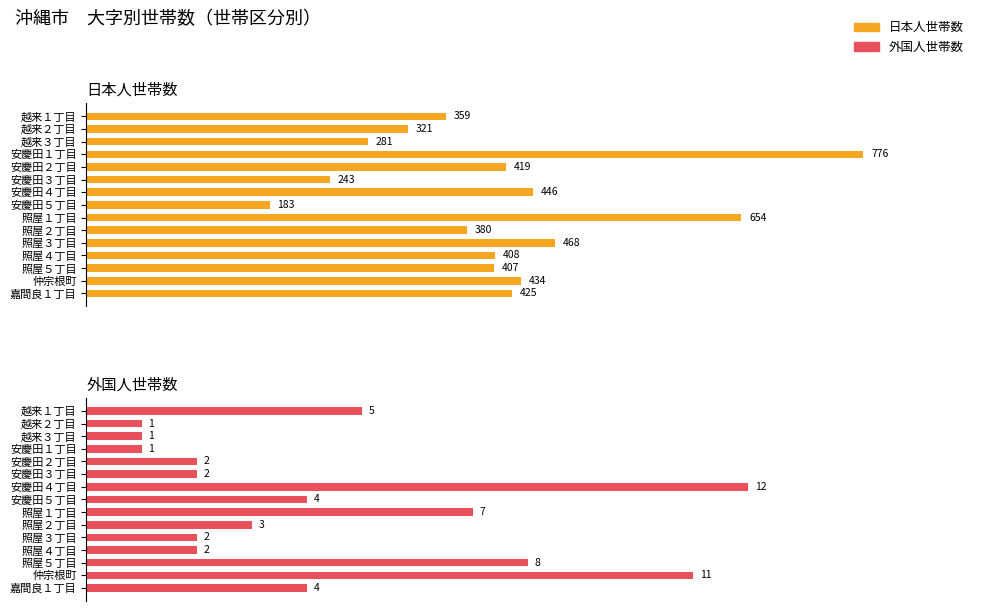

How many data points in 外国人世帯数 are less than 3?

7